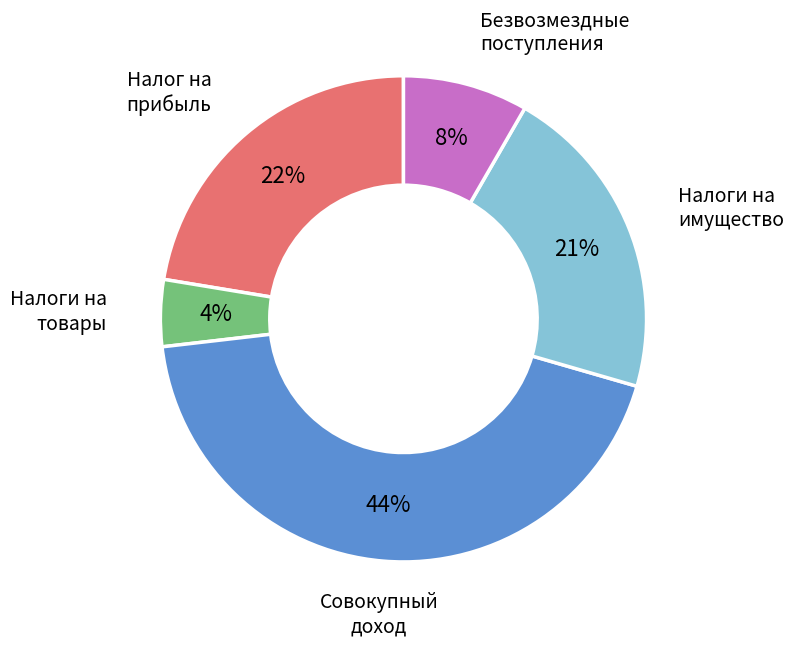

Is there a majority slice in this chart?

No